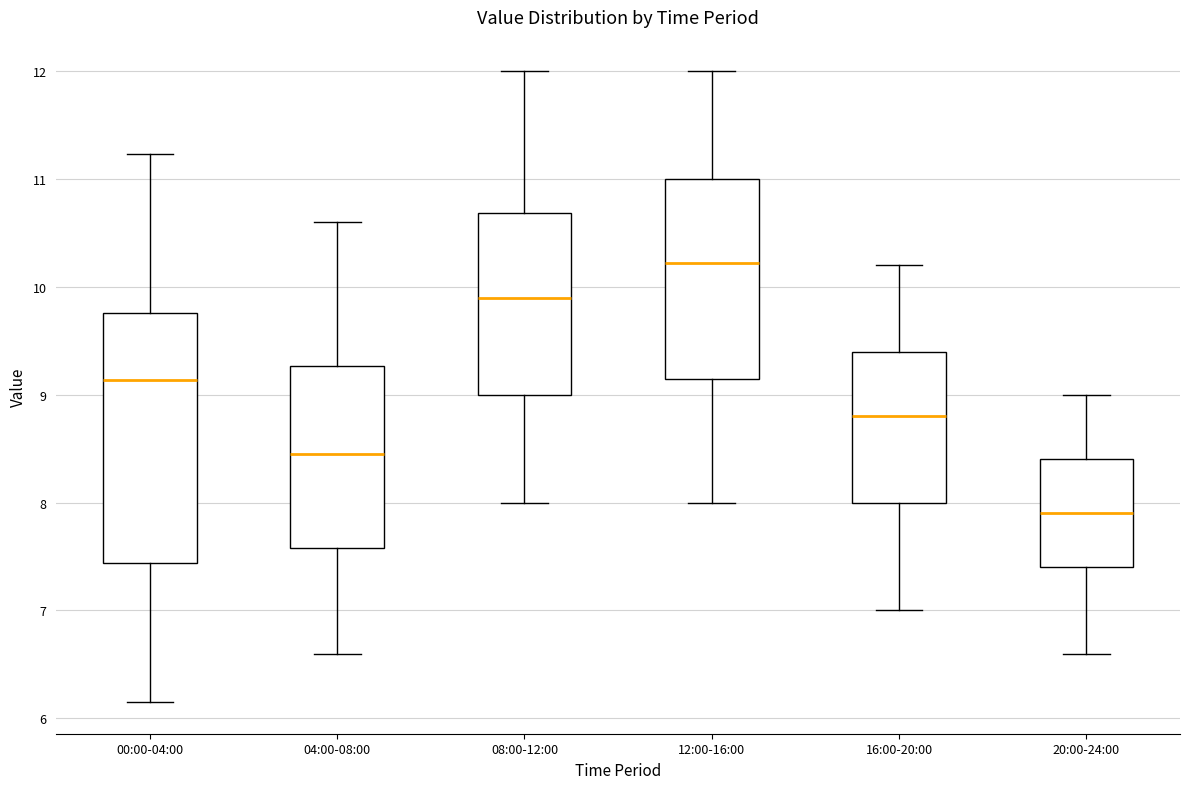

Reading left to right, read every box against the y-axis: the position of its median line, the range the box covers, and the ends of its whiskers. The values are not printed on the chart, so give them approximately, as read against the axis.

00:00-04:00: median 9.1, box 7.4 to 9.8, whiskers 6.2 to 11.2
04:00-08:00: median 8.5, box 7.6 to 9.3, whiskers 6.6 to 10.6
08:00-12:00: median 9.9, box 9.0 to 10.7, whiskers 8.0 to 12.0
12:00-16:00: median 10.2, box 9.2 to 11.0, whiskers 8.0 to 12.0
16:00-20:00: median 8.8, box 8.0 to 9.4, whiskers 7.0 to 10.2
20:00-24:00: median 7.9, box 7.4 to 8.4, whiskers 6.6 to 9.0